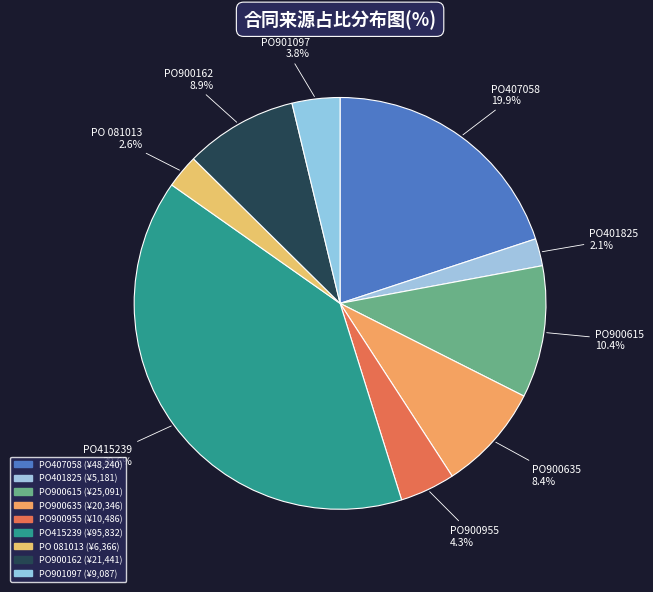

To the nearest percent, what is the average slice percentage?

11%